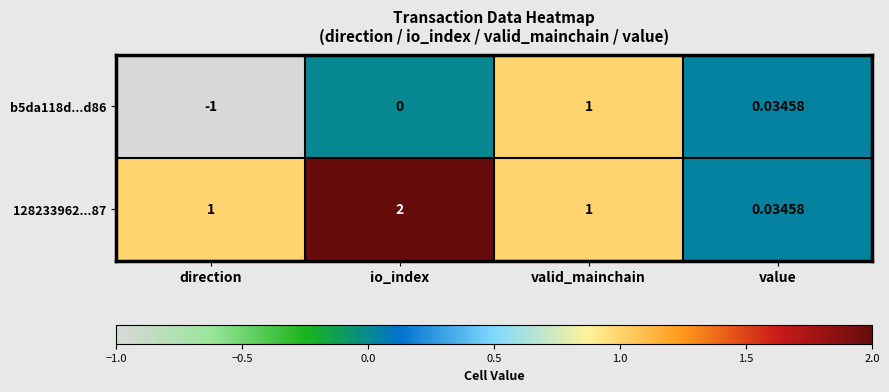

At which label is b5da118d...d86 closest to 0?

io_index